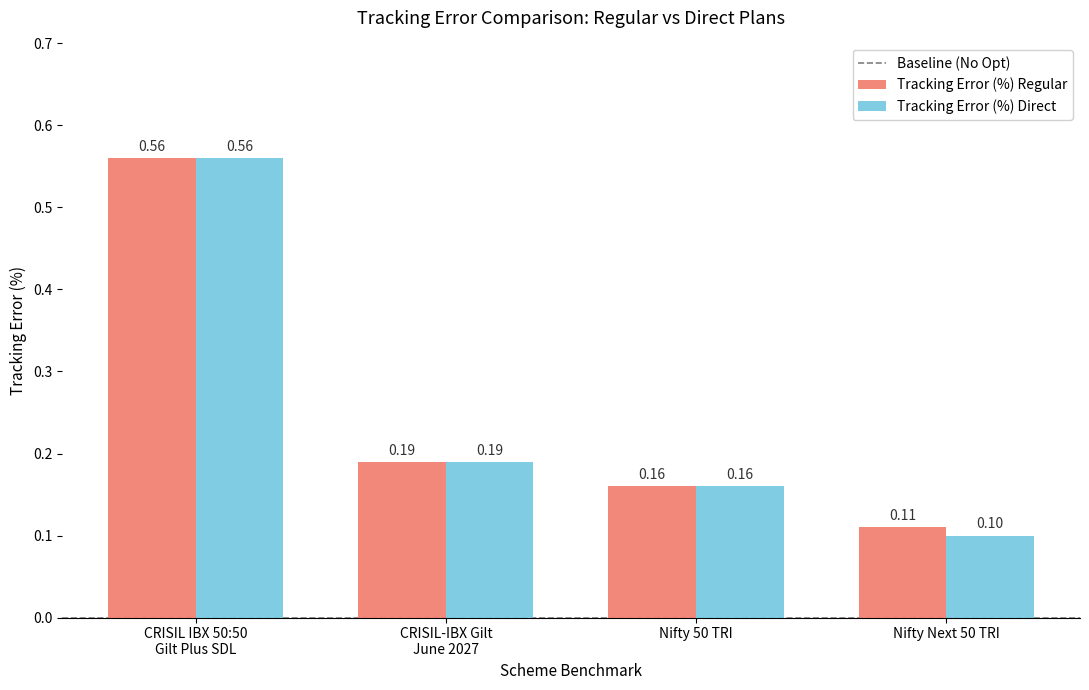

Which series has the widest spread of values?

Tracking Error (%) Direct